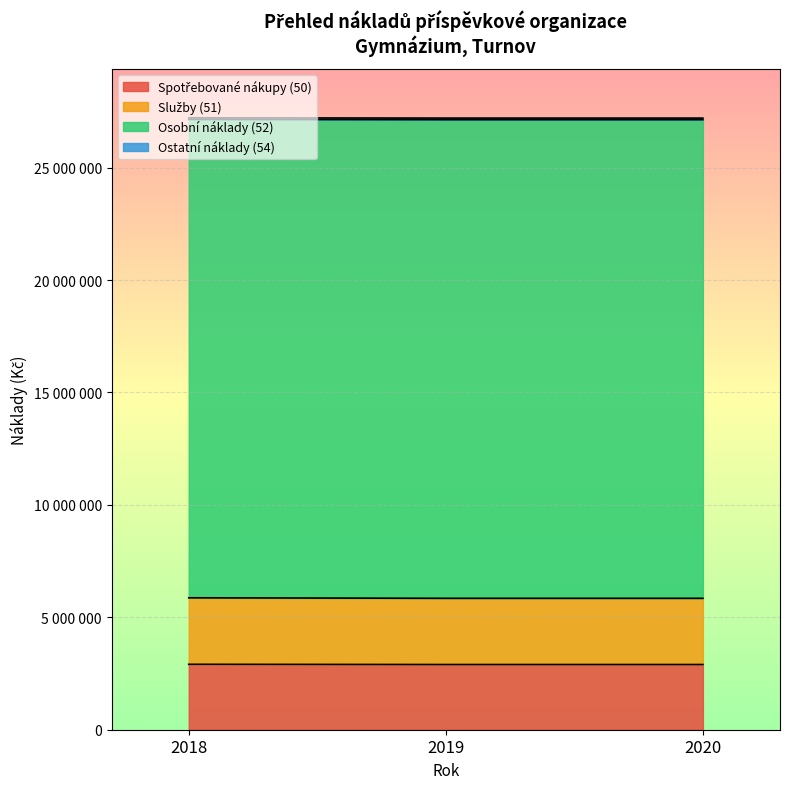

Count the Služby (51) values in the range 5845000 to 5868014.

3